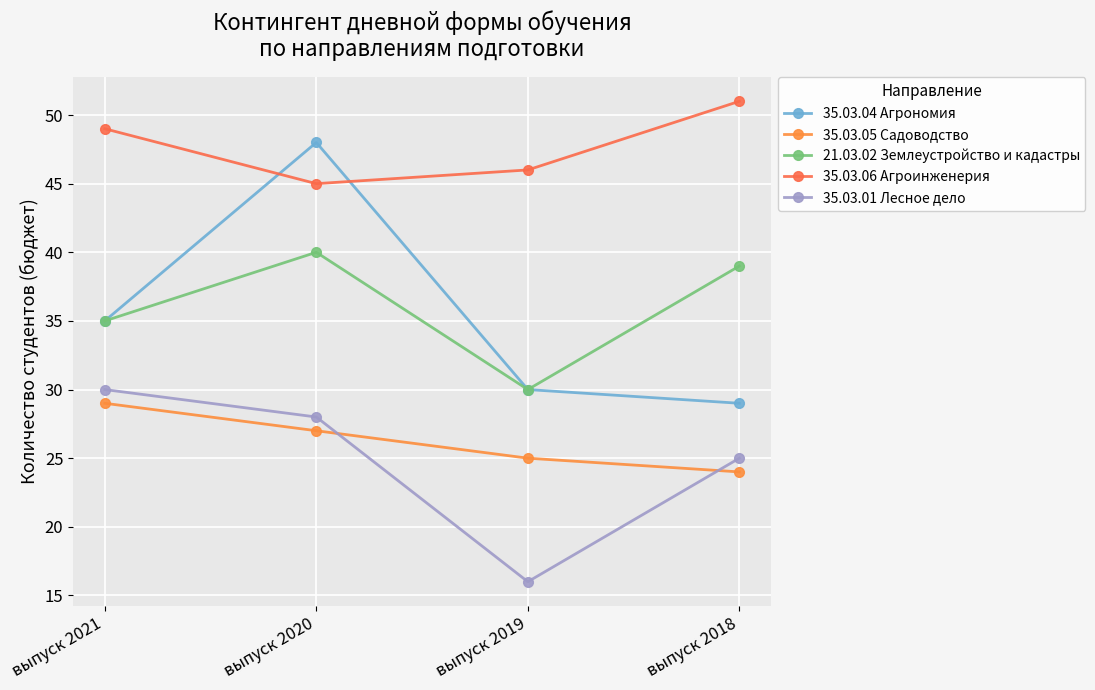

What is the average value of the 35.03.06 Агроинженерия series?

48